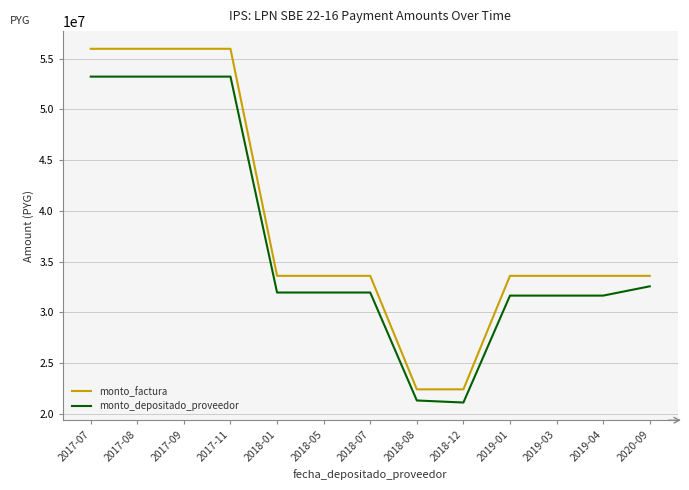

Rank the series by their average value, from highest to lowest.

monto_factura, monto_depositado_proveedor